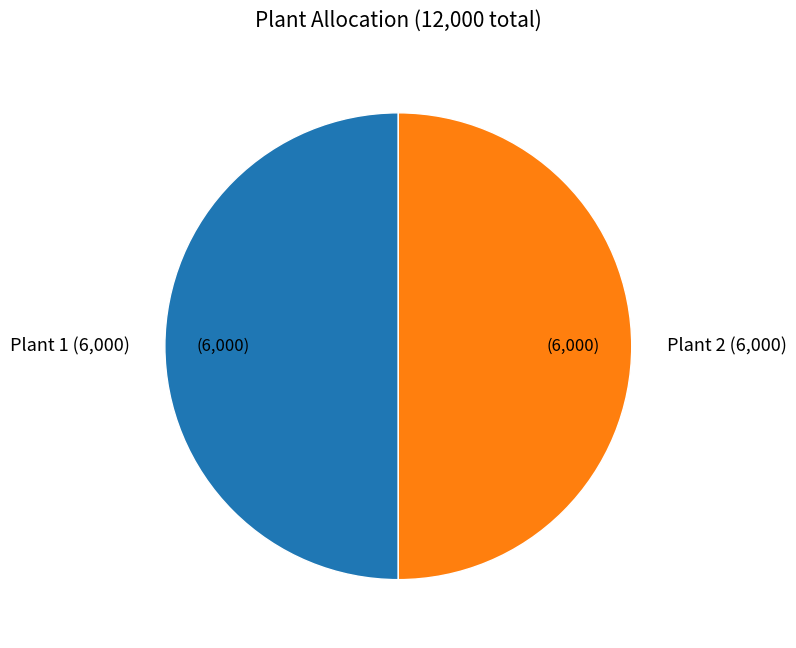

Is it true that Plant 2 is 45% of the pie?

False